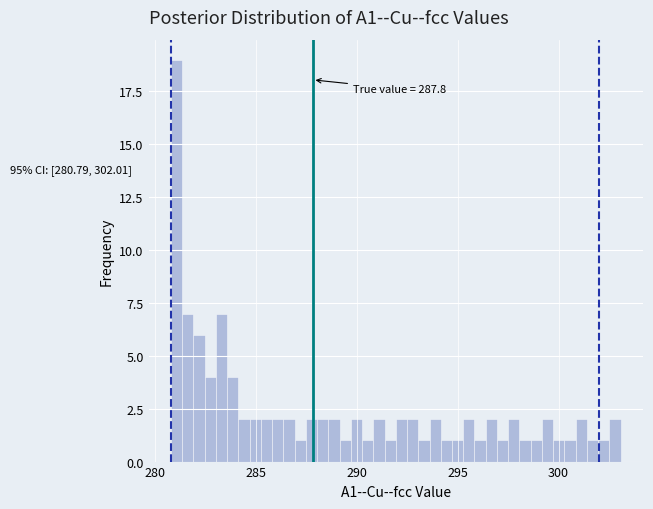

Read against the x-axis, roughly where is the centre of the tallest bar?

281.0